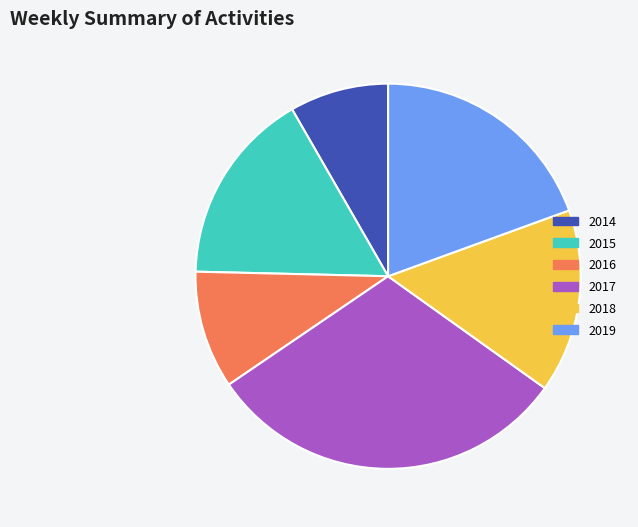

Combined, do 2014 and 2019 account for over 50%?

No